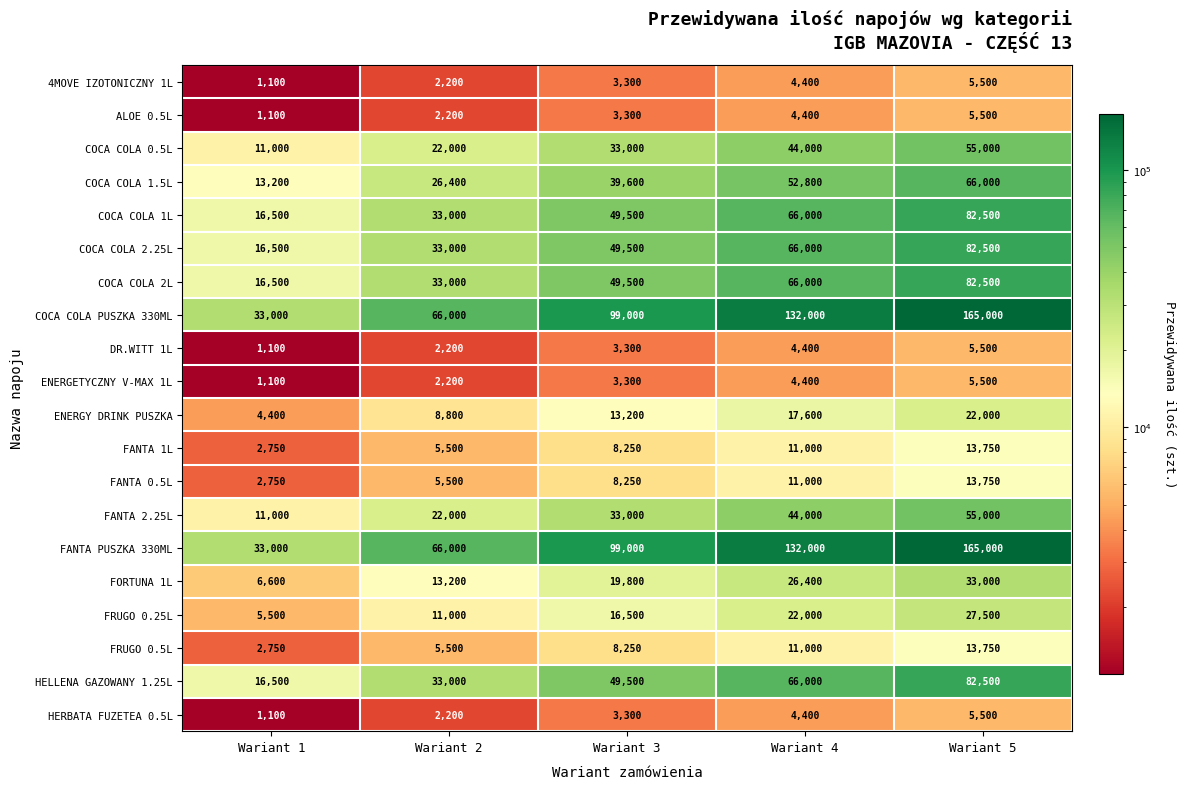

True or false: COCA COLA PUSZKA 330ML has a value of 132000 at Wariant 4.

True